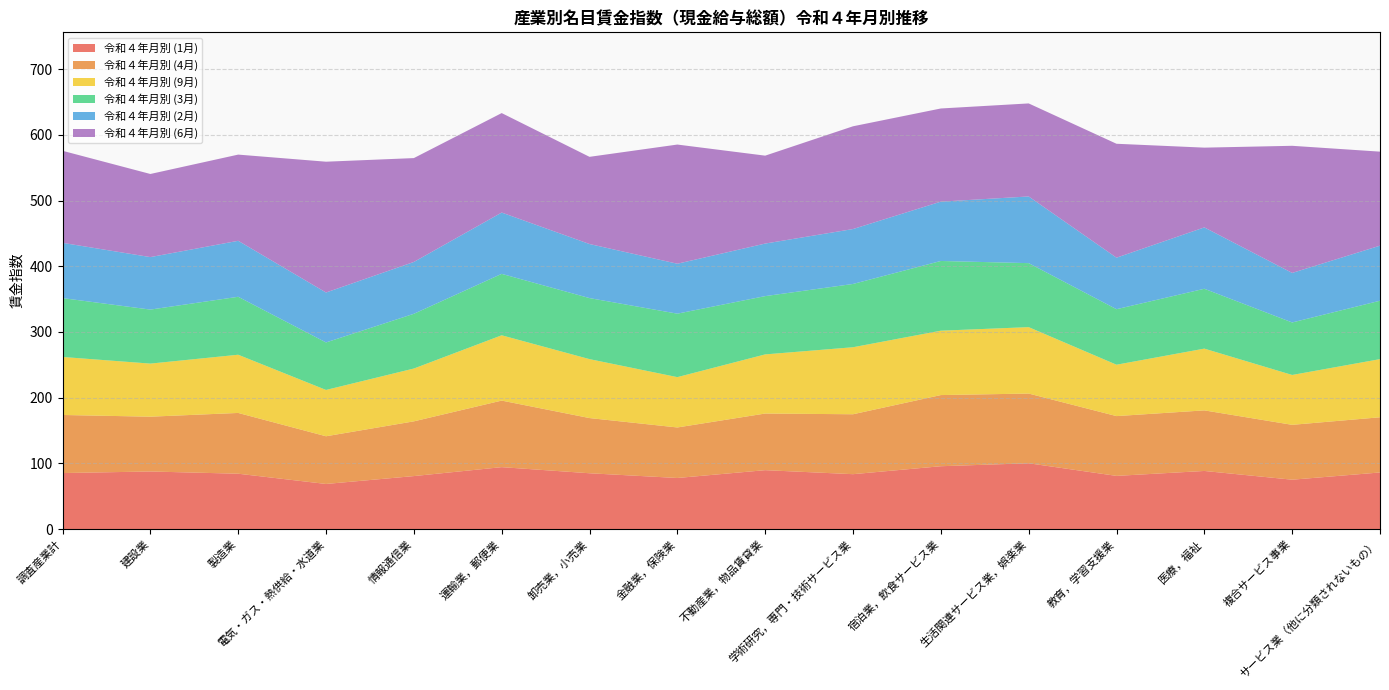

Reading left to right, what are all the values shown in this chart?

令和４年月別 (1月): 調査産業計=85.2	建設業=87.6	製造業=84.2	電気・ガス・熱供給・水道業=68.6	情報通信業=80.6	運輸業，郵便業=94.2	卸売業，小売業=84.9	金融業，保険業=77.7	不動産業，物品賃貸業=89.6	学術研究，専門・技術サービス業=83.5	宿泊業，飲食サービス業=95.6	生活関連サービス業，娯楽業=100.1	教育，学習支援業=80.9	医療，福祉=88.4	複合サービス事業=75.1	サービス業（他に分類されないもの）=86.1
令和４年月別 (4月): 調査産業計=88.4	建設業=83.4	製造業=92.5	電気・ガス・熱供給・水道業=72.6	情報通信業=83.3	運輸業，郵便業=101.3	卸売業，小売業=84.0	金融業，保険業=76.9	不動産業，物品賃貸業=86.2	学術研究，専門・技術サービス業=91.2	宿泊業，飲食サービス業=108.3	生活関連サービス業，娯楽業=106.1	教育，学習支援業=91.0	医療，福祉=92.2	複合サービス事業=83.5	サービス業（他に分類されないもの）=84.0
令和４年月別 (9月): 調査産業計=88.3	建設業=80.8	製造業=88.6	電気・ガス・熱供給・水道業=70.5	情報通信業=80.4	運輸業，郵便業=99.4	卸売業，小売業=89.7	金融業，保険業=76.6	不動産業，物品賃貸業=90.0	学術研究，専門・技術サービス業=102.0	宿泊業，飲食サービス業=98.0	生活関連サービス業，娯楽業=101.1	教育，学習支援業=78.2	医療，福祉=94.0	複合サービス事業=75.9	サービス業（他に分類されないもの）=88.5
令和４年月別 (3月): 調査産業計=89.6	建設業=82.2	製造業=88.2	電気・ガス・熱供給・水道業=72.3	情報通信業=83.3	運輸業，郵便業=93.5	卸売業，小売業=92.9	金融業，保険業=96.6	不動産業，物品賃貸業=88.7	学術研究，専門・技術サービス業=96.3	宿泊業，飲食サービス業=106.1	生活関連サービス業，娯楽業=97.4	教育，学習支援業=84.5	医療，福祉=91.1	複合サービス事業=79.9	サービス業（他に分類されないもの）=88.9
令和４年月別 (2月): 調査産業計=84.1	建設業=79.9	製造業=85.2	電気・ガス・熱供給・水道業=76.0	情報通信業=78.9	運輸業，郵便業=93.3	卸売業，小売業=82.3	金融業，保険業=76.0	不動産業，物品賃貸業=80.0	学術研究，専門・技術サービス業=83.6	宿泊業，飲食サービス業=90.3	生活関連サービス業，娯楽業=101.5	教育，学習支援業=78.4	医療，福祉=93.4	複合サービス事業=75.4	サービス業（他に分類されないもの）=83.8
令和４年月別 (6月): 調査産業計=140.1	建設業=126.5	製造業=131.2	電気・ガス・熱供給・水道業=199.1	情報通信業=158.1	運輸業，郵便業=151.4	卸売業，小売業=132.7	金融業，保険業=181.4	不動産業，物品賃貸業=133.8	学術研究，専門・技術サービス業=156.4	宿泊業，飲食サービス業=141.8	生活関連サービス業，娯楽業=141.6	教育，学習支援業=173.4	医療，福祉=121.4	複合サービス事業=193.5	サービス業（他に分類されないもの）=143.1